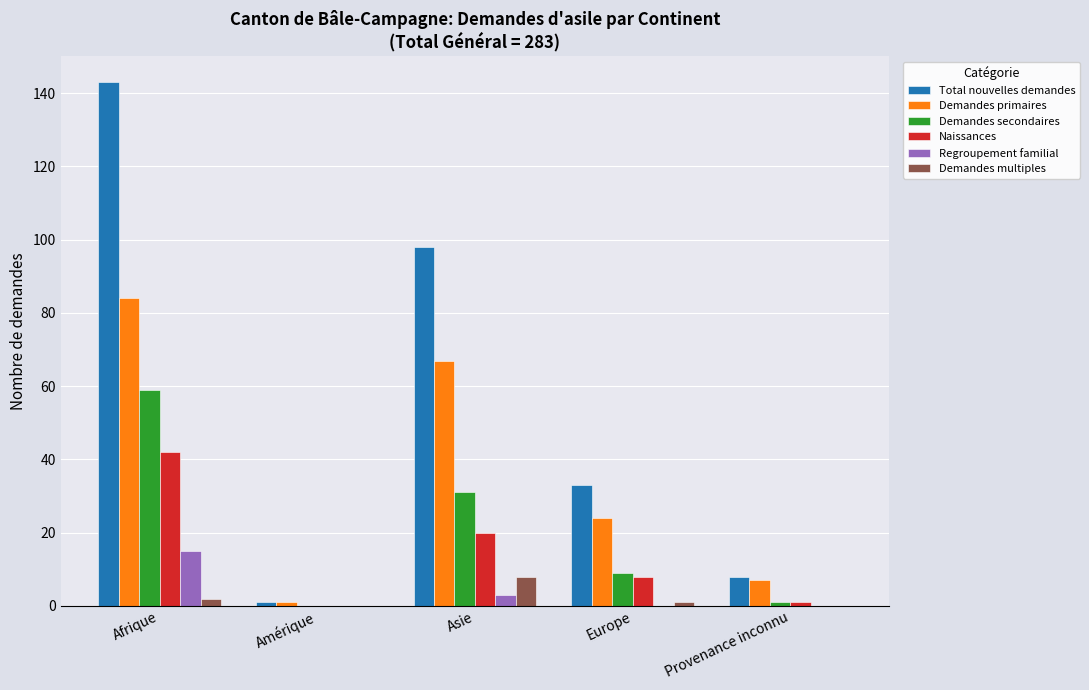

Reading left to right, extract all data points from this chart.

Total nouvelles demandes: 143	1	98	33	8
Demandes primaires: 84	1	67	24	7
Demandes secondaires: 59	0	31	9	1
Naissances: 42	0	20	8	1
Regroupement familial: 15	0	3	0	0
Demandes multiples: 2	0	8	1	0